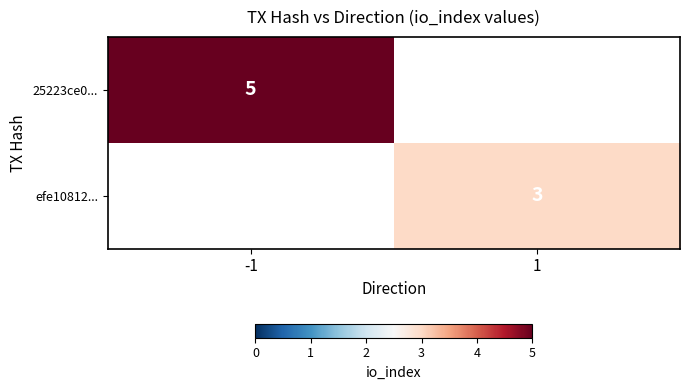

True or false: efe10812... has a value of 3 at 1.

True